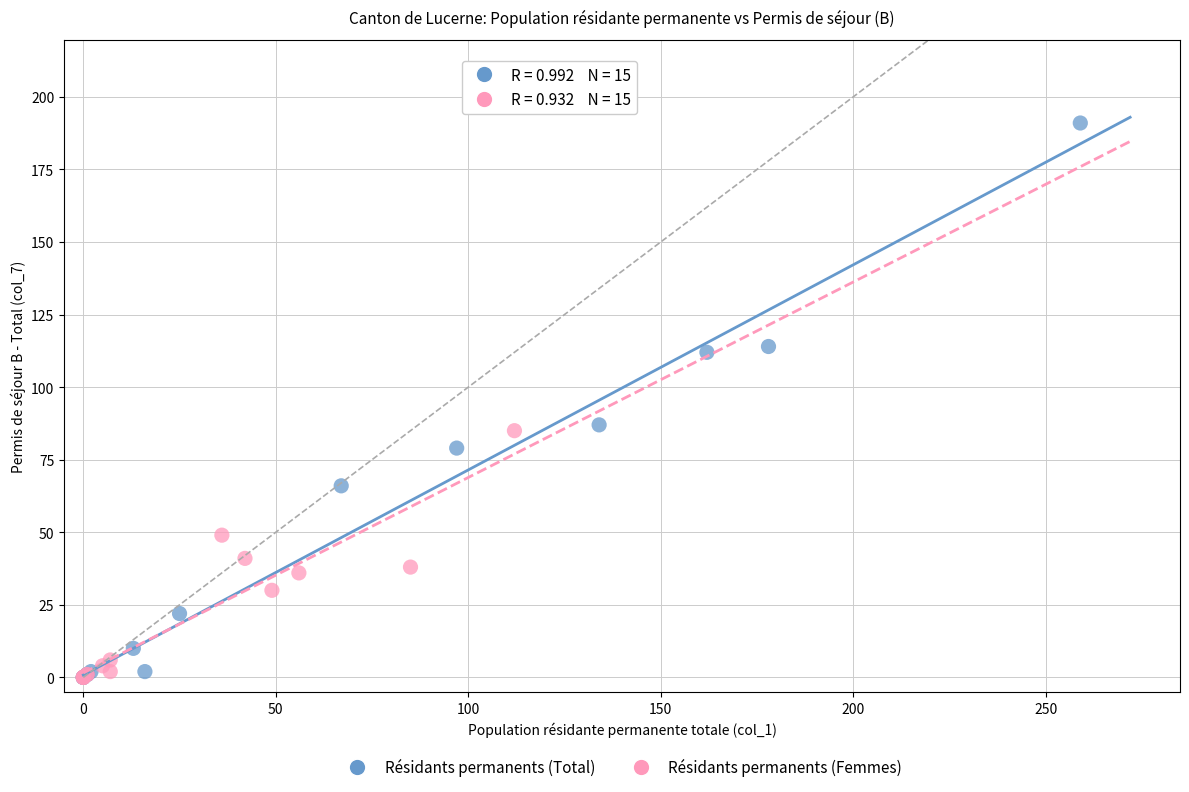

Which series reaches the maximum Y coordinate?

Résidants permanents (Total)